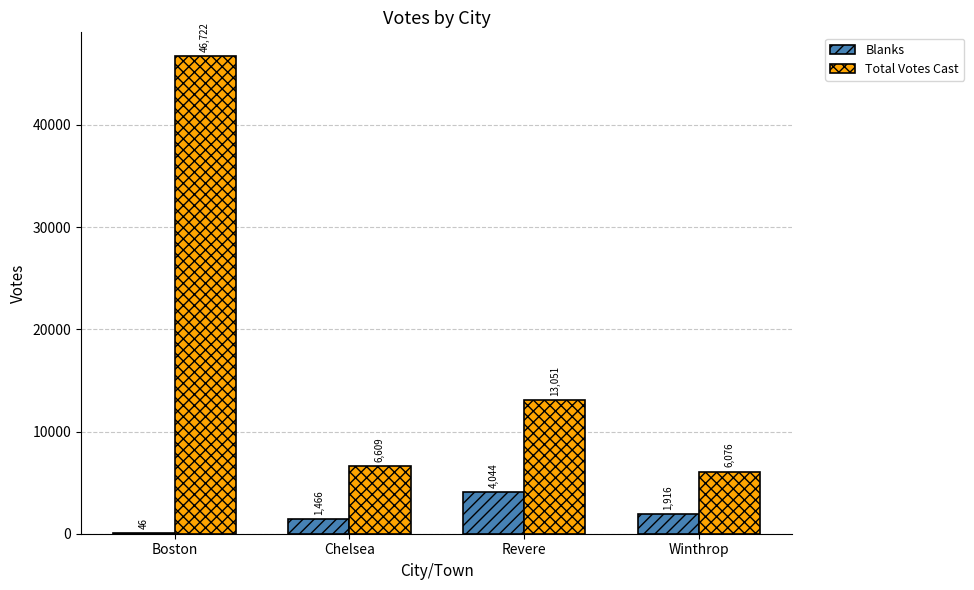

Which series has the widest spread of values?

Total Votes Cast